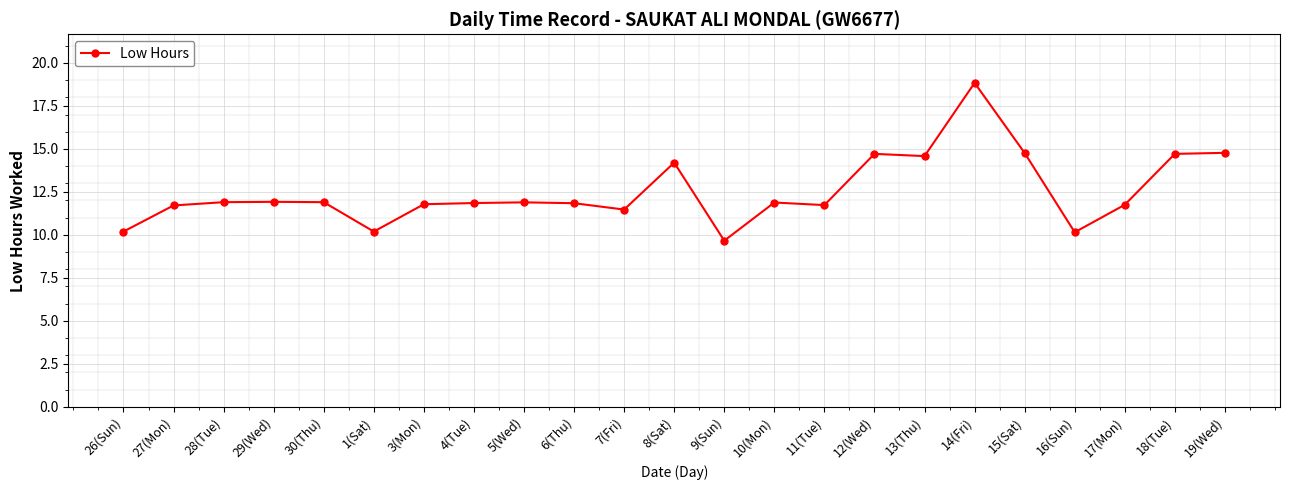

What is the change in value from 13(Thu) to 19(Wed)?

+0.2